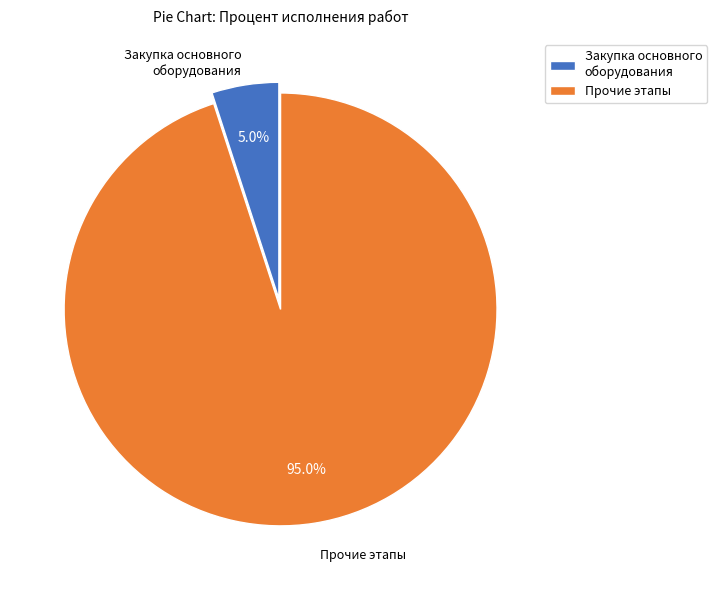

Count the number of slices in the pie.

2